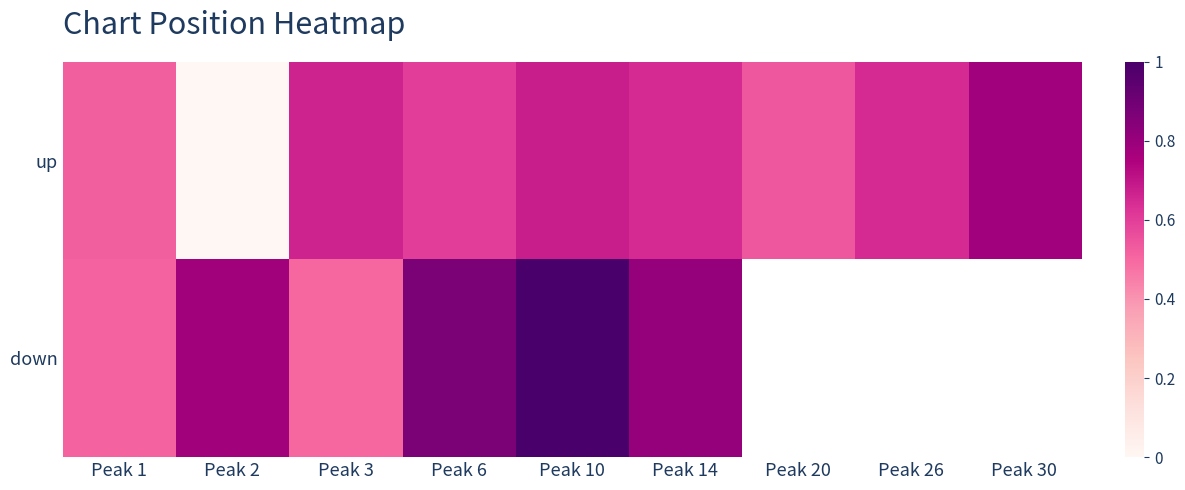

At which category is the sum across all series the highest?

Peak 10